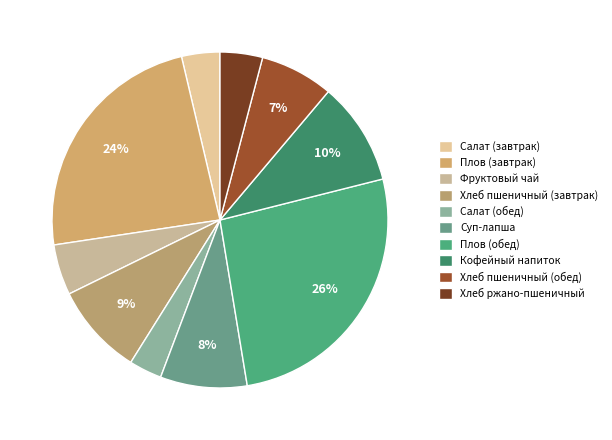

Count the number of slices in the pie.

10